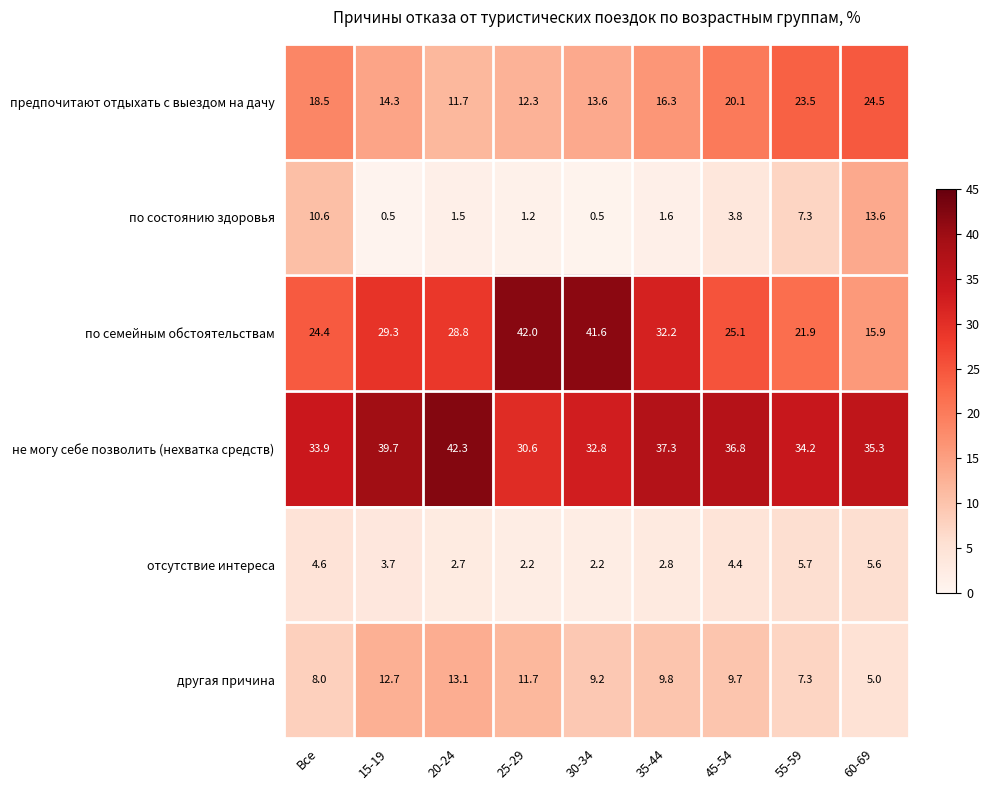

What is the difference between the highest and lowest values at 55-59?

28.5